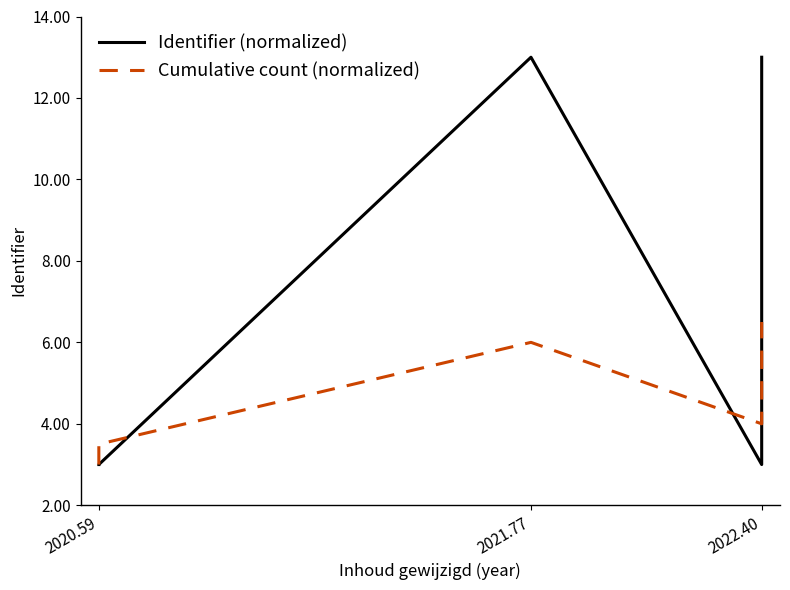

Is it true that Identifier (normalized) equals 0.7 at 2020.59?

False